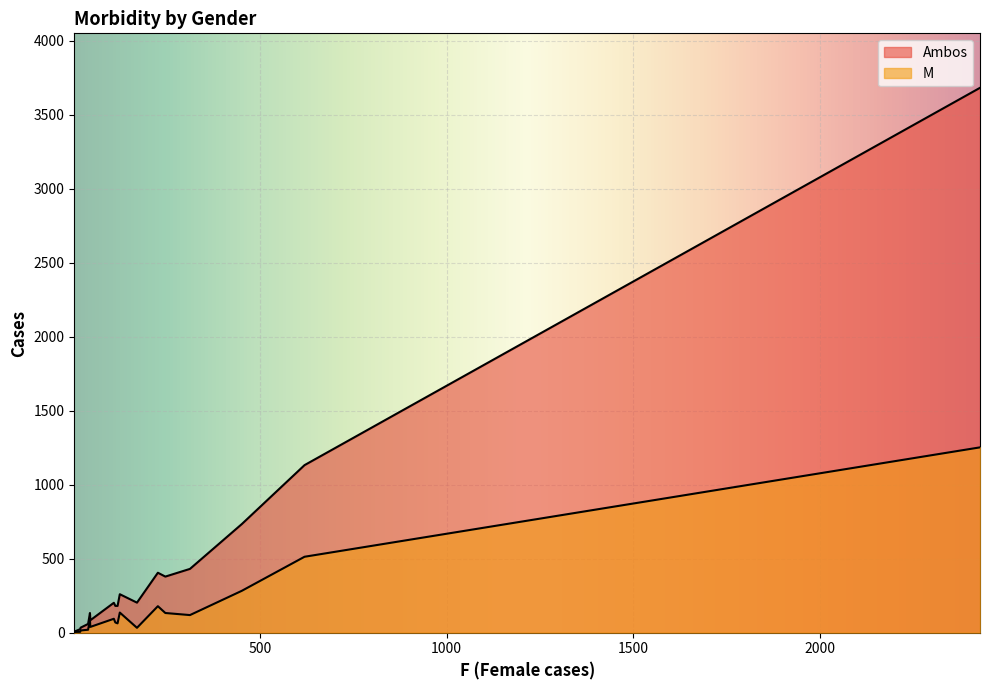

What is the value of the Ambos point at the 15th from the left?

34